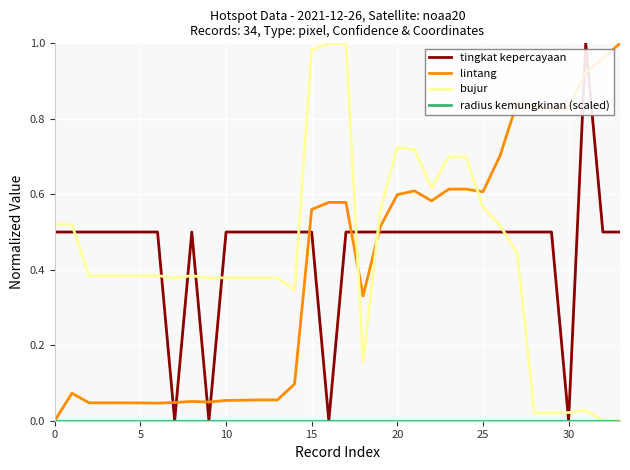

True or false: bujur and lintang intersect in this chart.

True